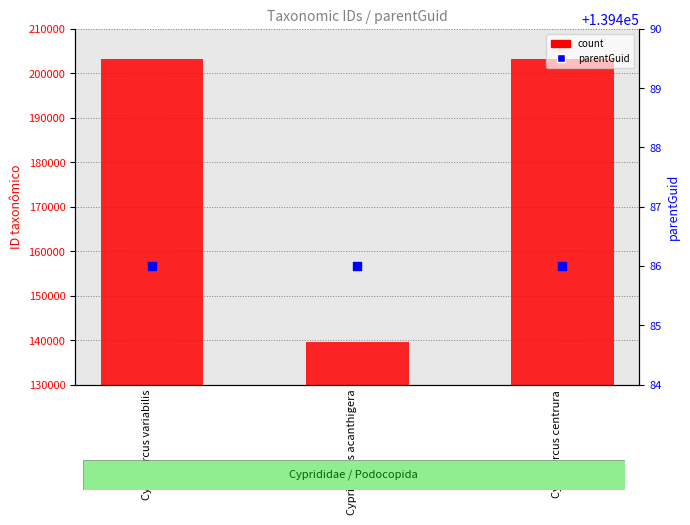

Which series has the largest total across all categories?

count